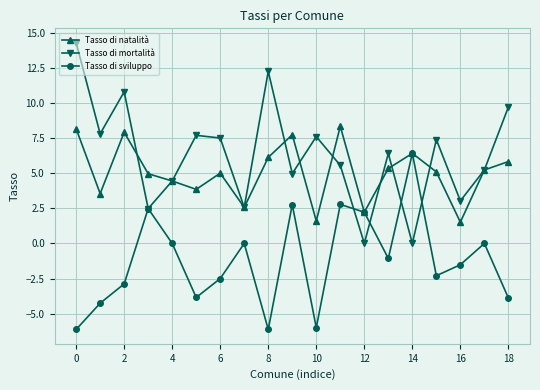

What is the smallest value displayed?

-6.1